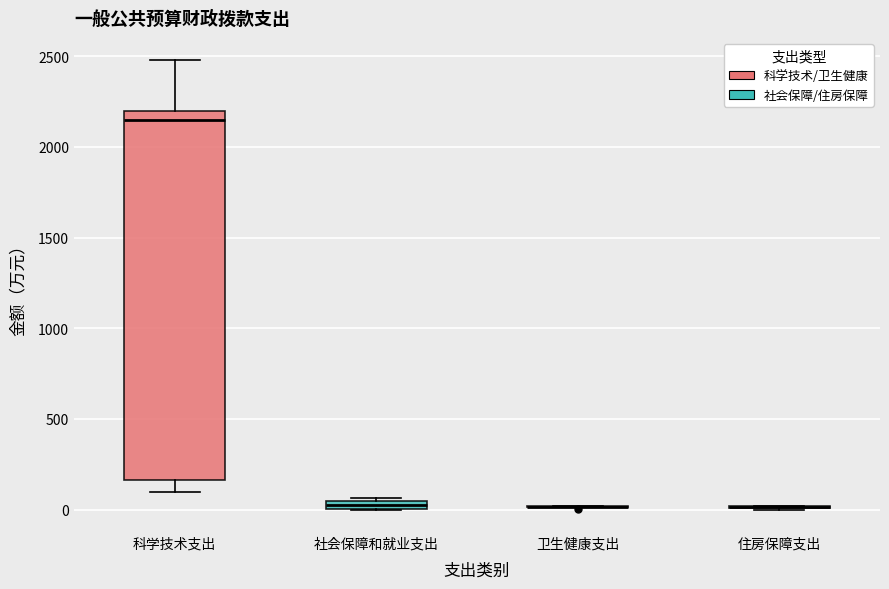

Which box is the tallest, from its lower edge to its upper edge?

科学技术支出